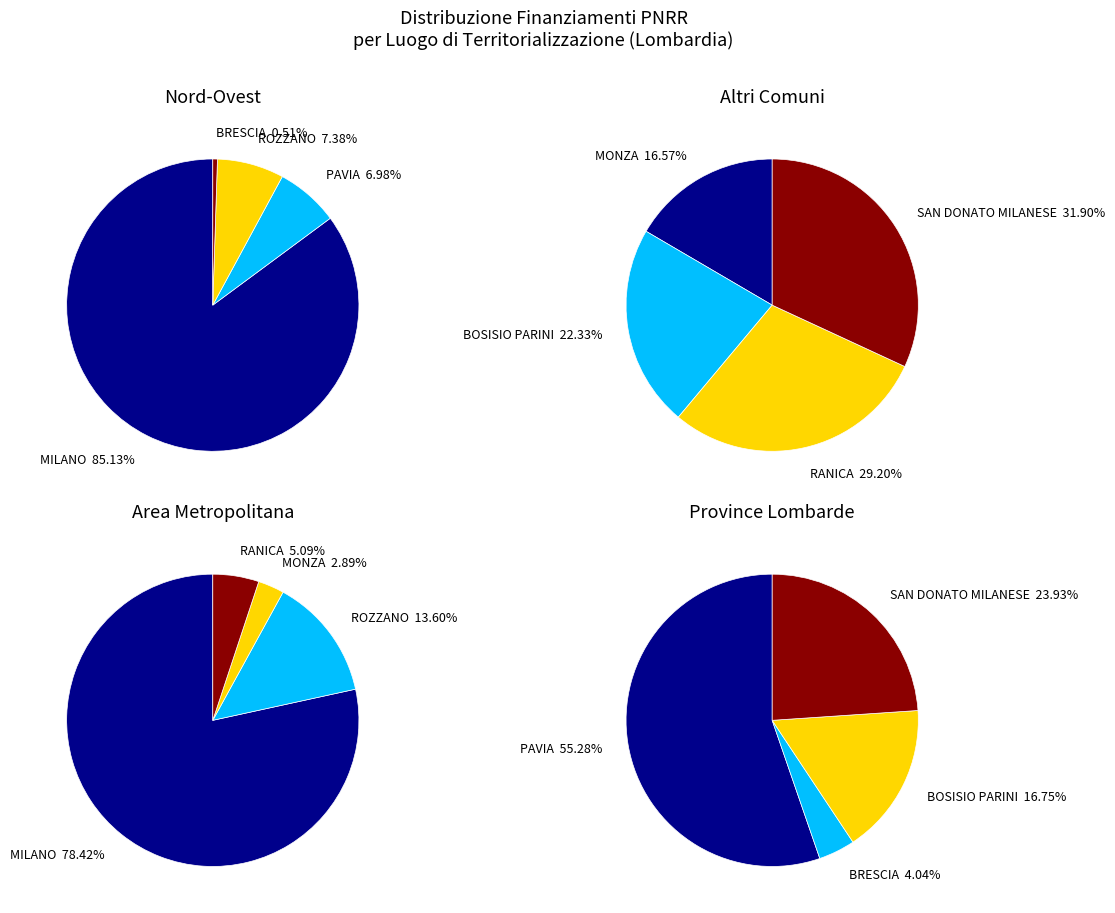

Rank the categories by value from lowest to highest.

BRESCIA, MONZA, BOSISIO PARINI, RANICA, SAN DONATO MILANESE, PAVIA, ROZZANO, MILANO